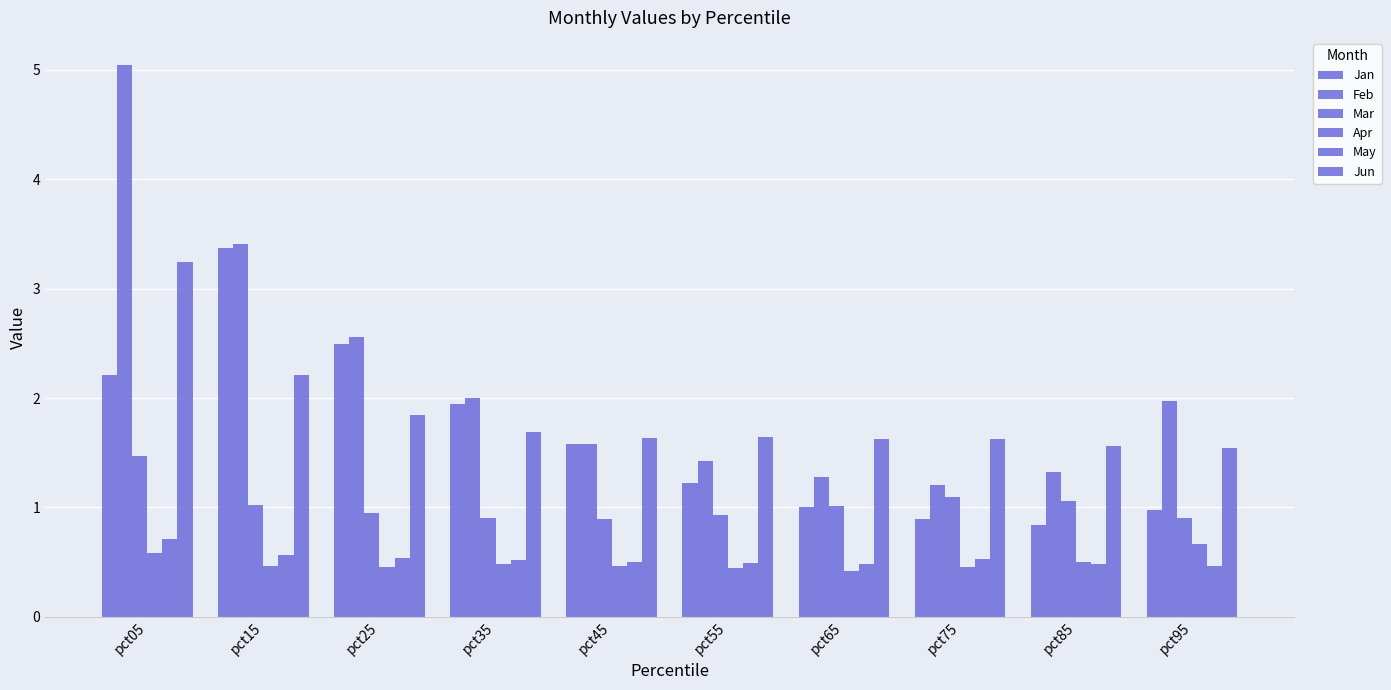

Rank the series by their maximum value, from lowest to highest.

Apr, May, Mar, Jun, Jan, Feb